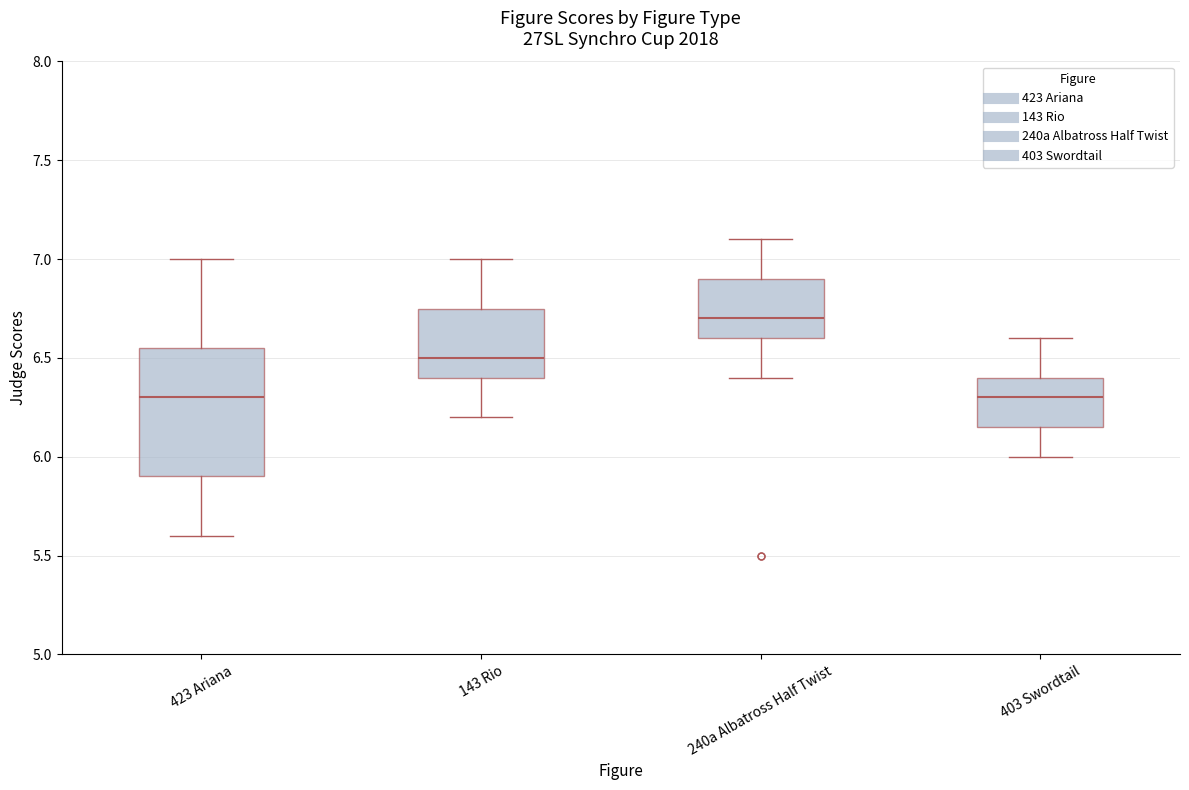

Reading left to right, read every box against the y-axis: the position of its median line, the range the box covers, and the ends of its whiskers. The values are not printed on the chart, so give them approximately, as read against the axis.

423 Ariana: median 6.30, box 5.90 to 6.55, whiskers 5.60 to 7.00
143 Rio: median 6.50, box 6.40 to 6.75, whiskers 6.20 to 7.00
240a Albatross Half Twist: median 6.70, box 6.60 to 6.90, whiskers 6.40 to 7.10
403 Swordtail: median 6.30, box 6.15 to 6.40, whiskers 6.00 to 6.60